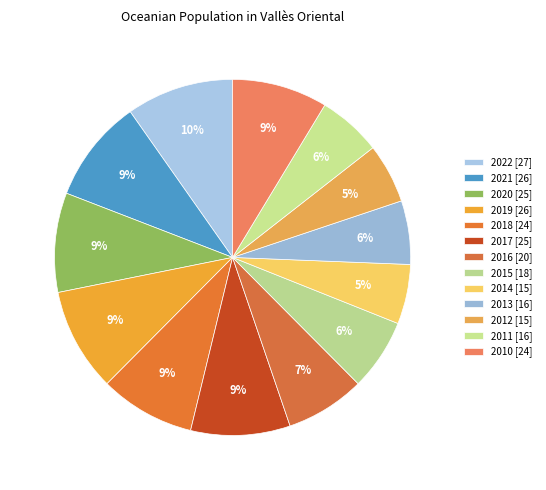

How many segments does this pie chart have?

13